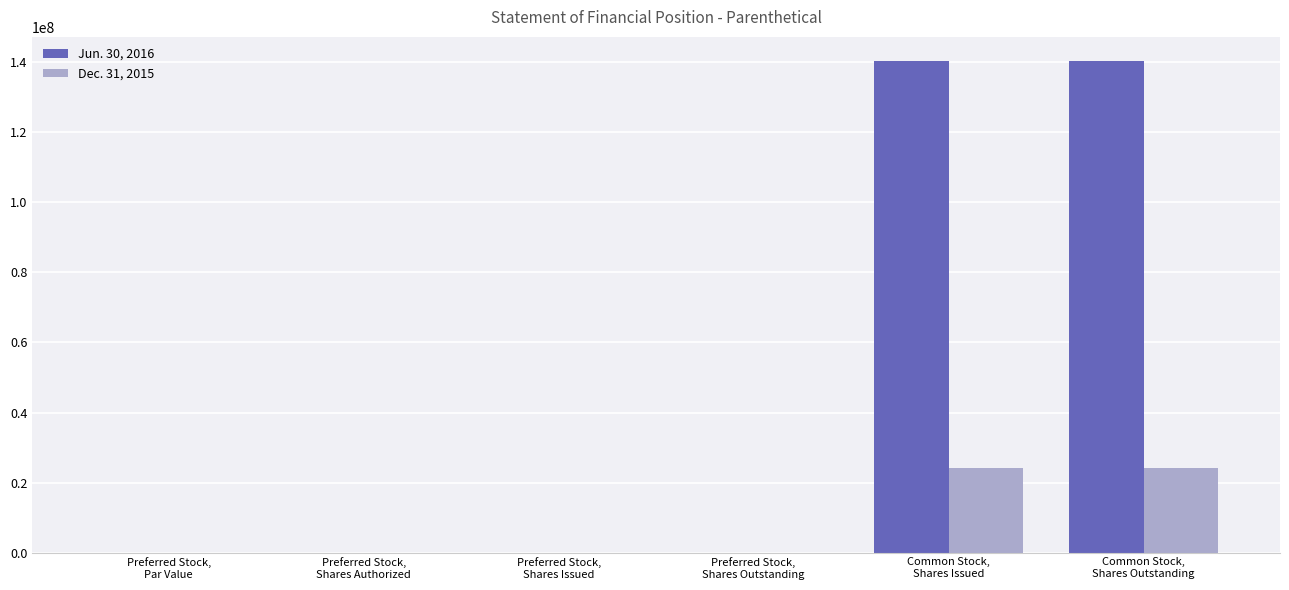

Which series has the largest total across all categories?

Jun. 30, 2016